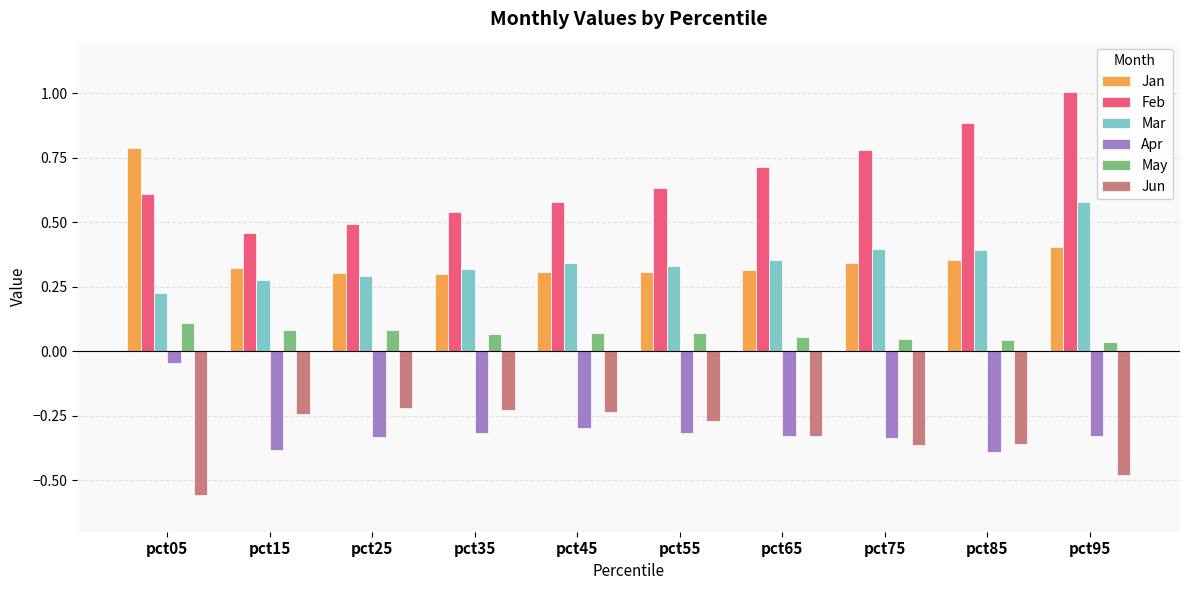

What is the sum of the Feb values at pct85 and pct15?

1.3